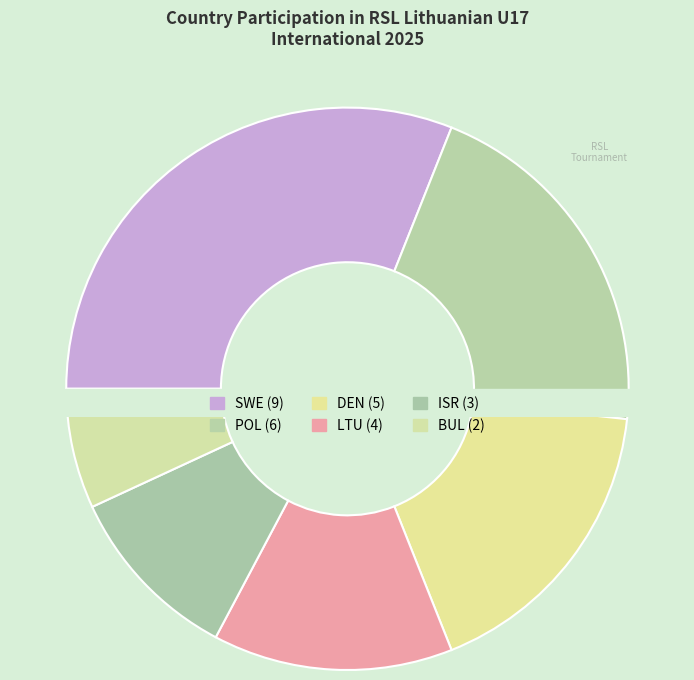

True or false: POL accounts for 21% of the total.

True